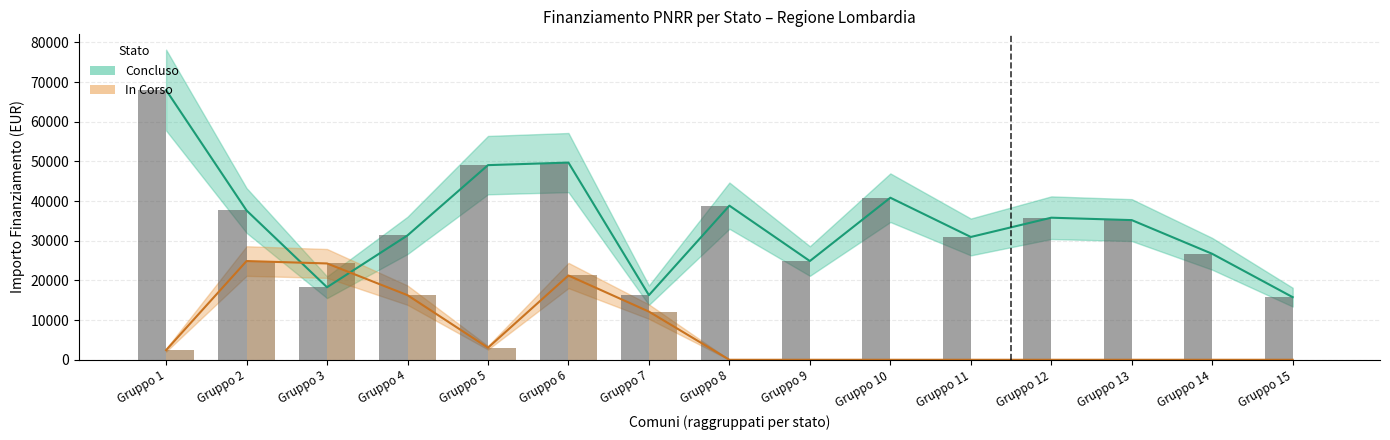

Rank the series by their average value, from lowest to highest.

In Corso, Concluso